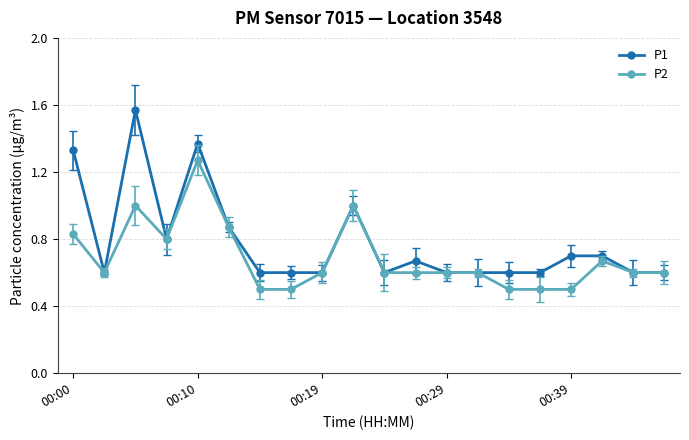

Which series has the largest range (max minus min)?

P1